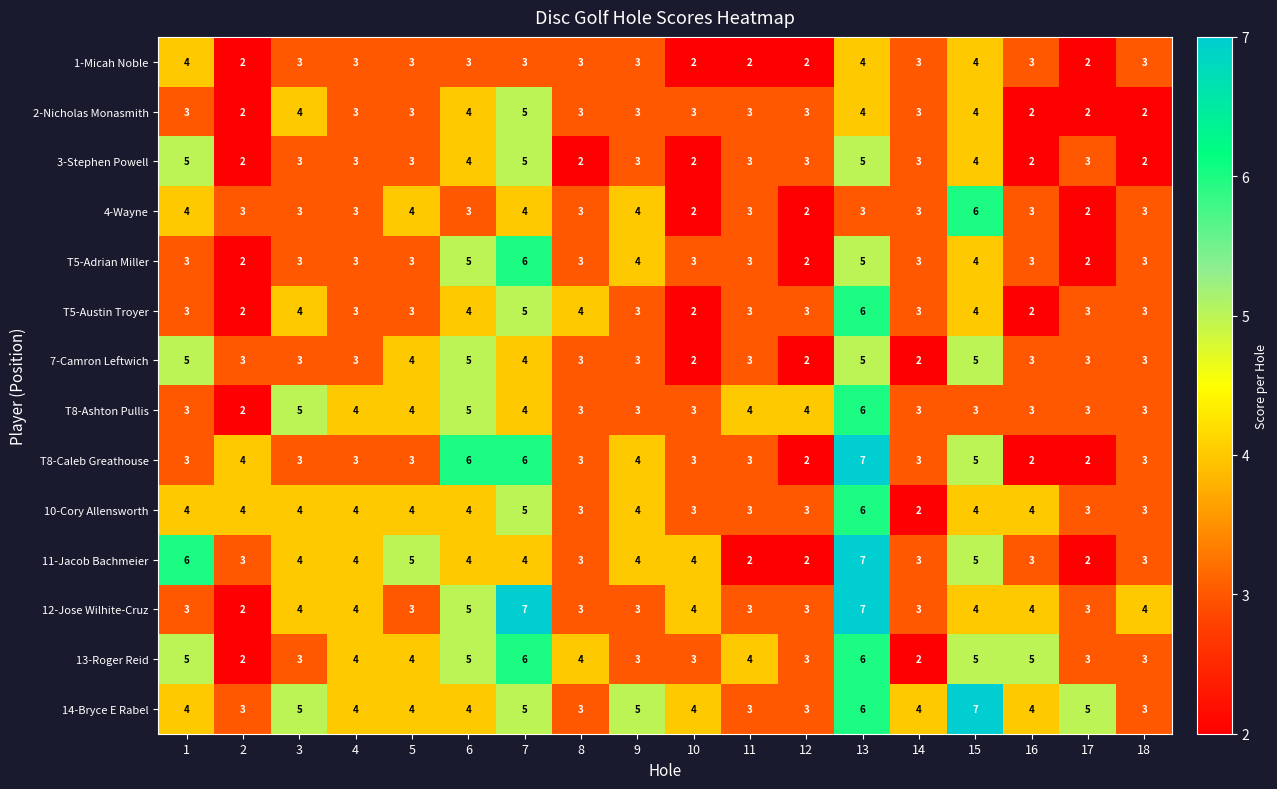

Is it true that T5-Adrian Miller equals 2 at 17?

True